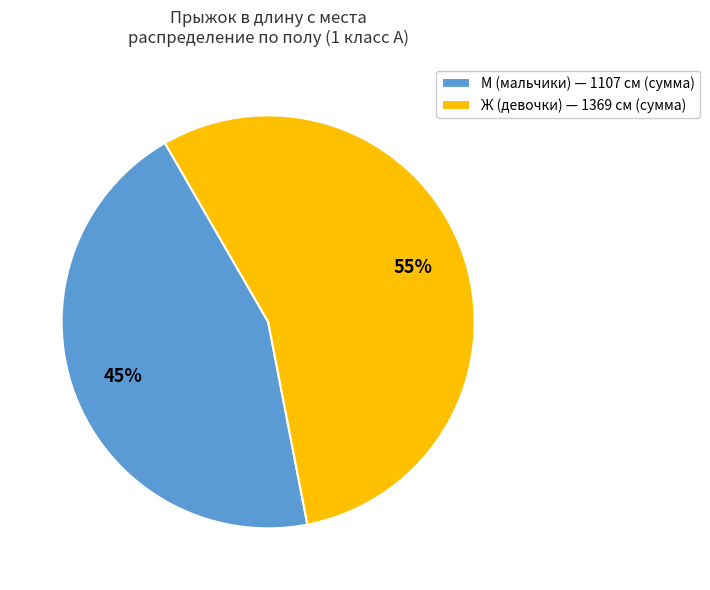

Between М (мальчики) — 1107 см (сумма) and Ж (девочки) — 1369 см (сумма), which is larger?

Ж (девочки) — 1369 см (сумма)